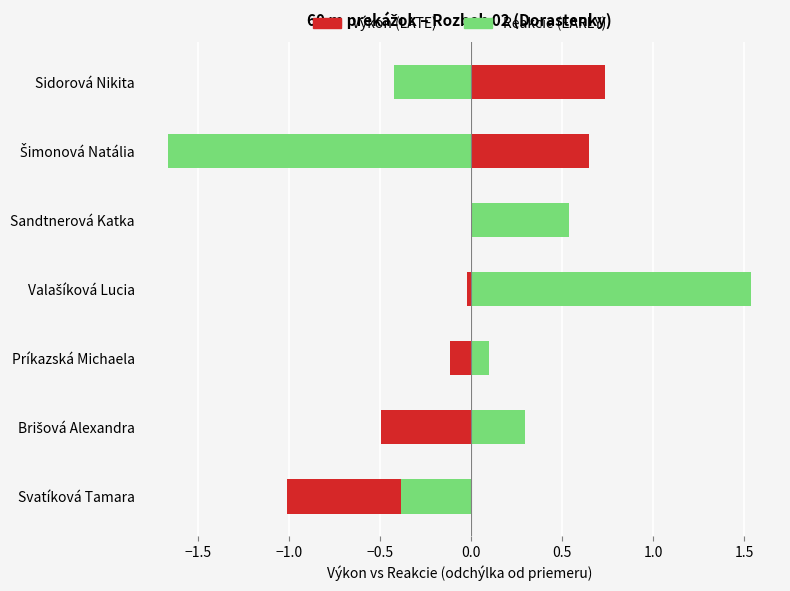

What is the difference between the maximum and second lowest values in the Reakcie (EARLY) series?

2.0